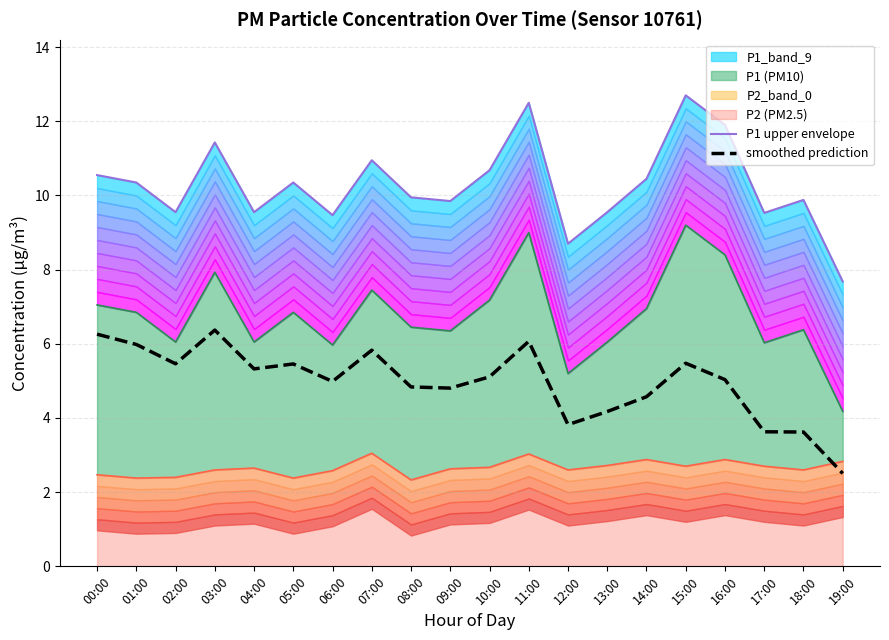

Between 07:00 and 16:00, which is larger?

16:00